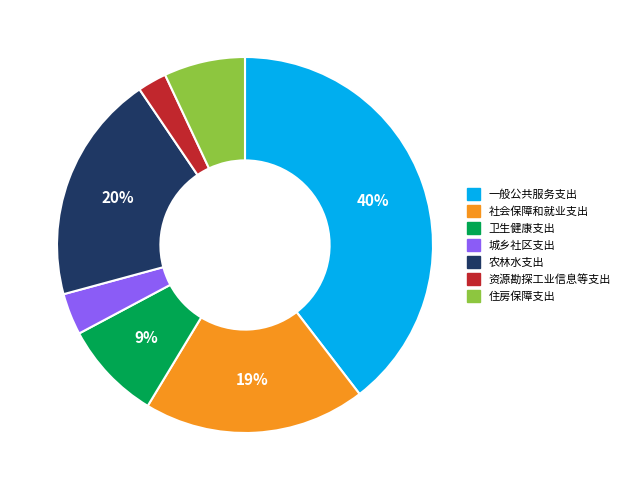

To the nearest percent, what is the average slice percentage?

14%